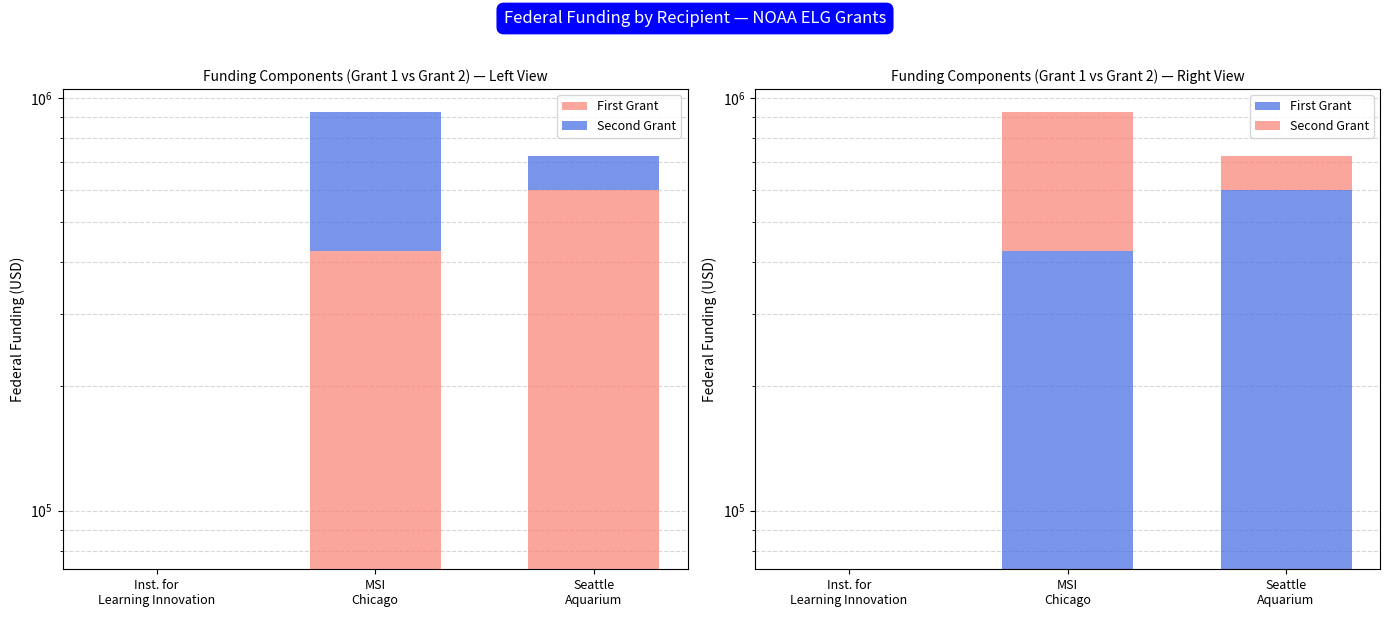

What is the label of the 2nd bar from the right?

MSI
Chicago